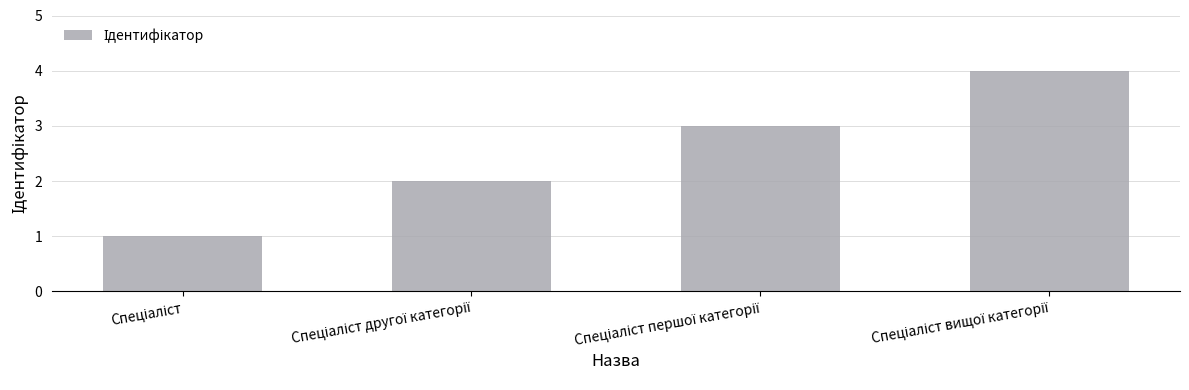

How many values are between 2 and 4?

3